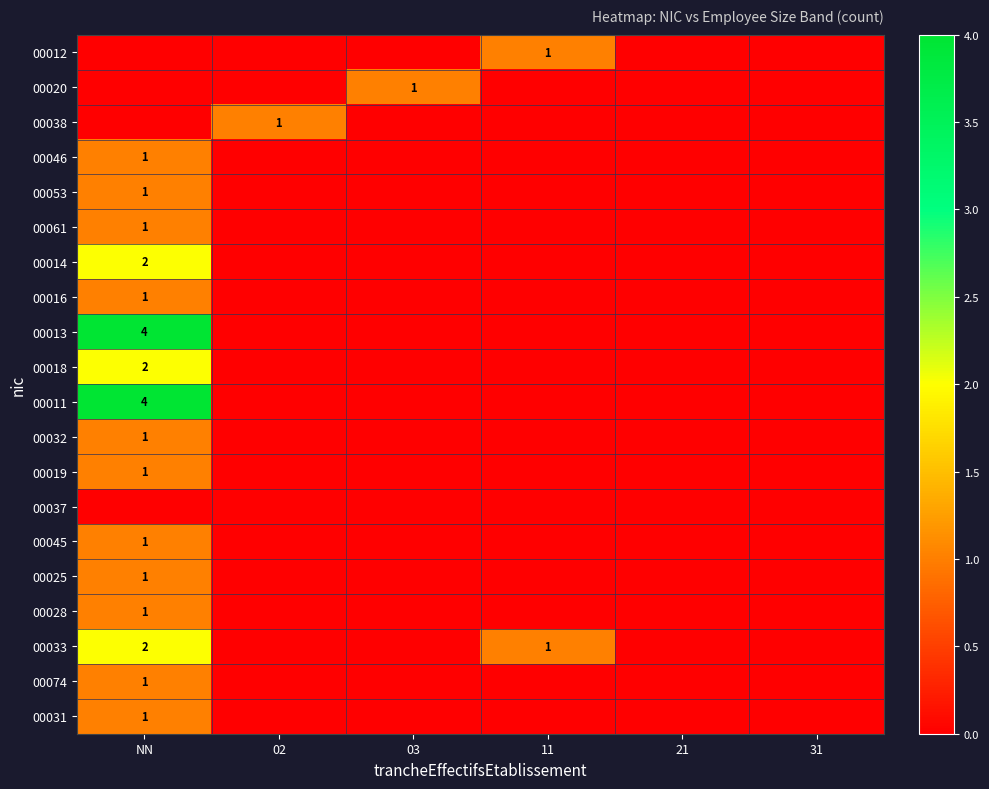

True or false: 00025 has a value of 1 at NN.

True